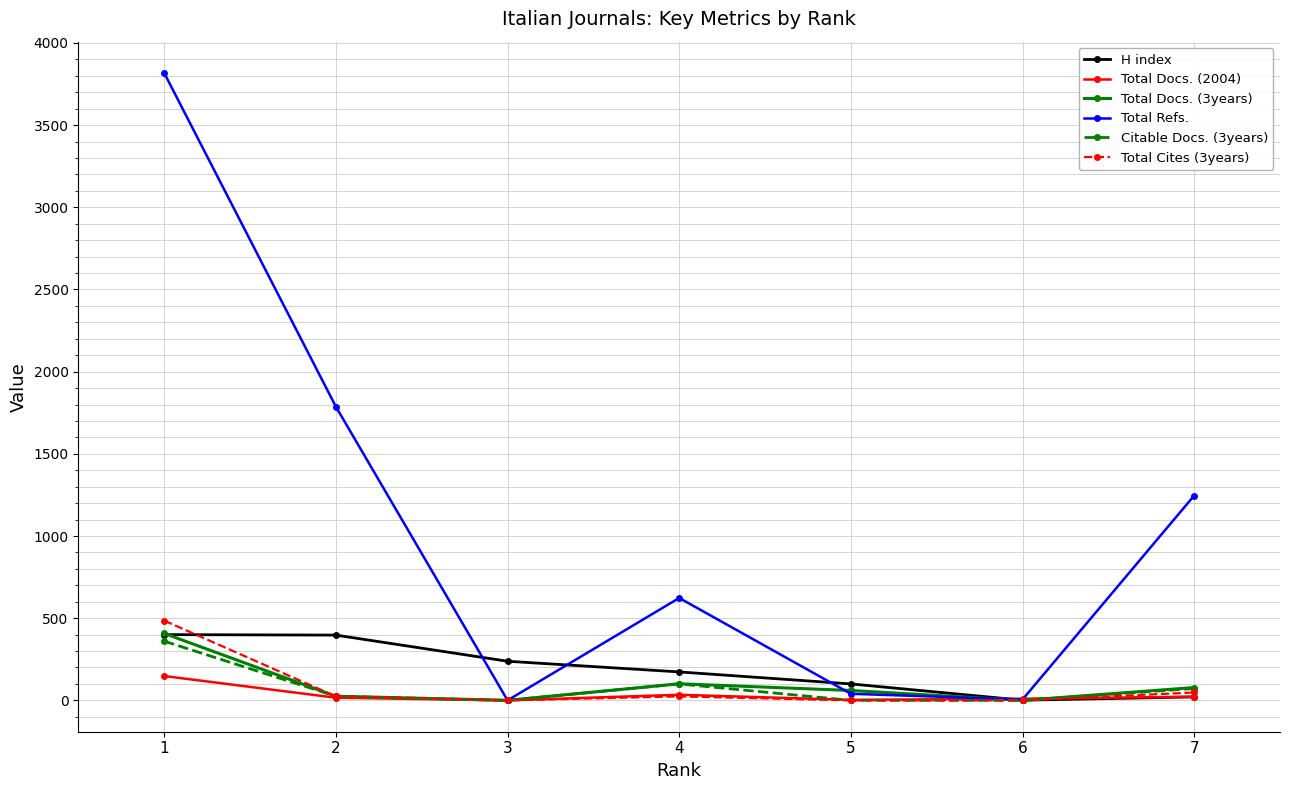

Which series has the widest spread of values?

Total Refs.